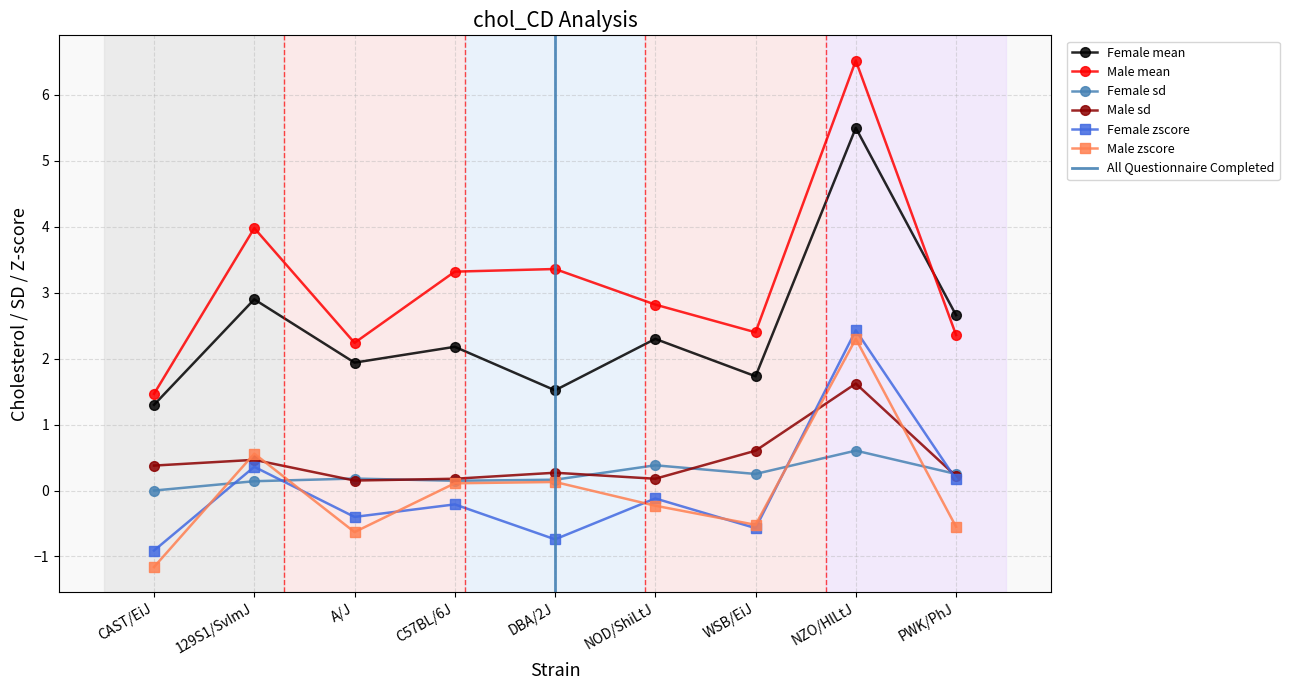

What is the label of the 4th point from the right?

NOD/ShiLtJ